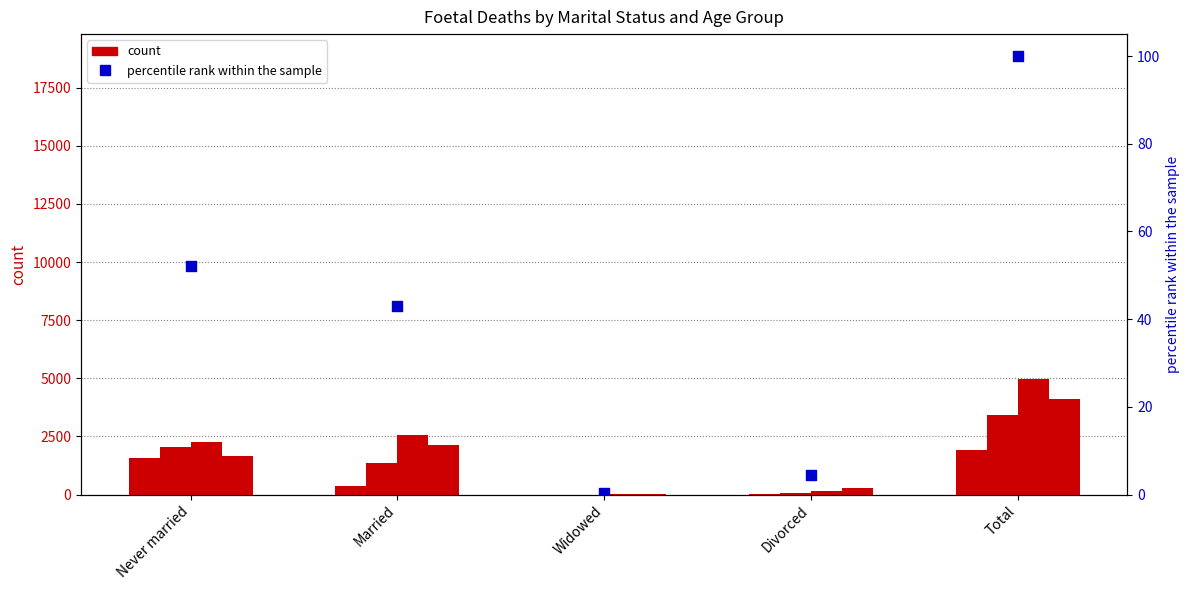

Between Divorced and Never married, which is larger?

Never married